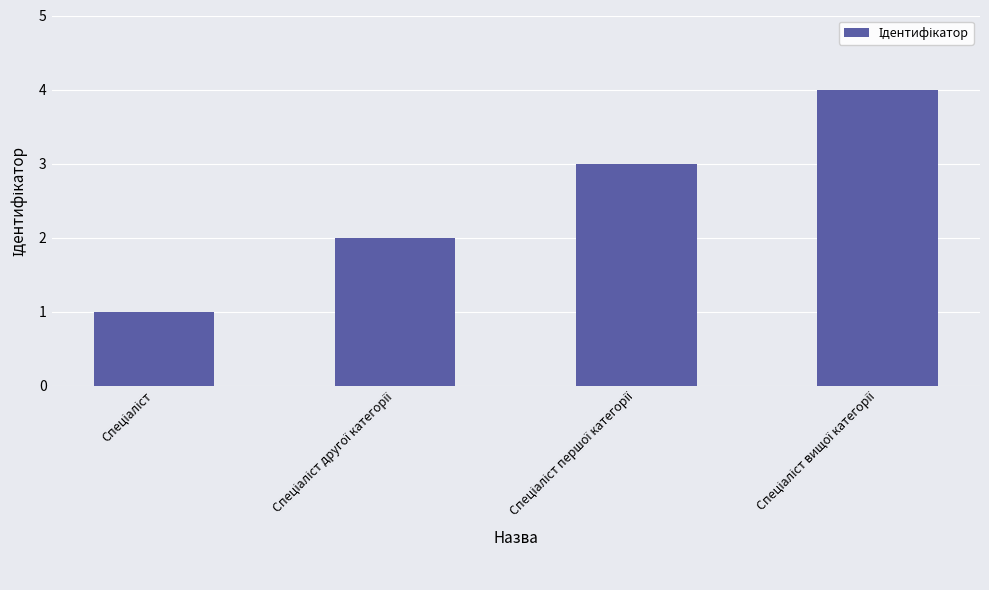

What is the sum of all values?

10